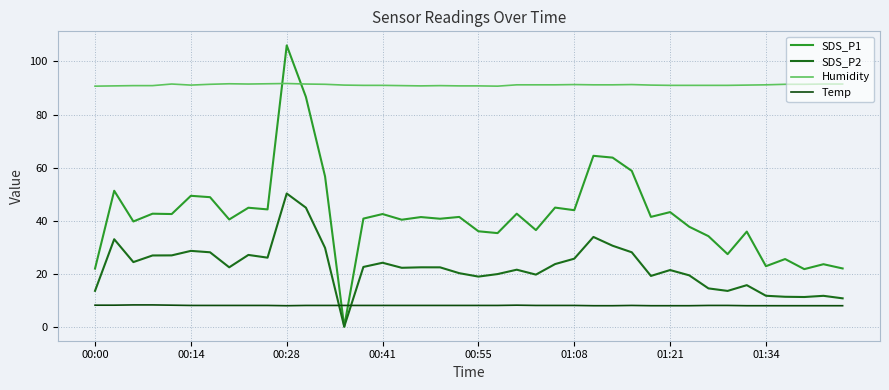

Which series has the largest total across all categories?

Humidity